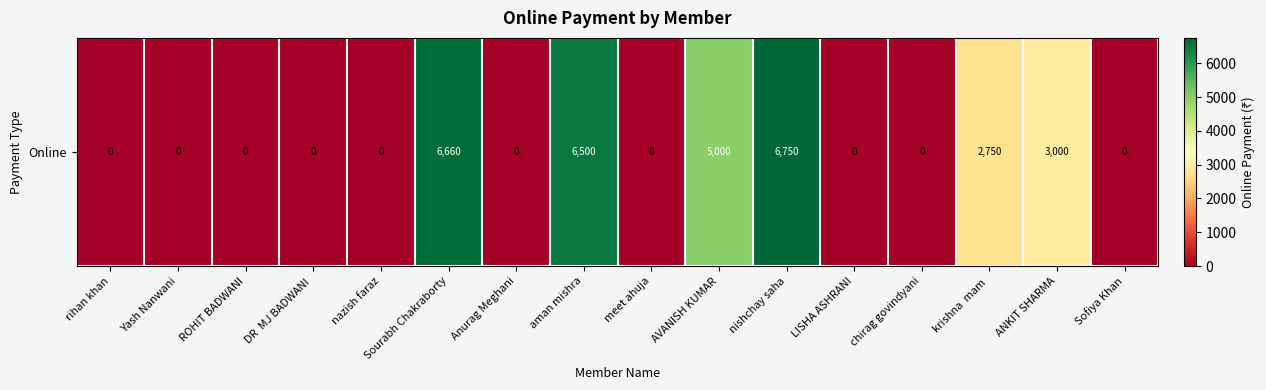

Count the values in the range 0 to 5000.

13